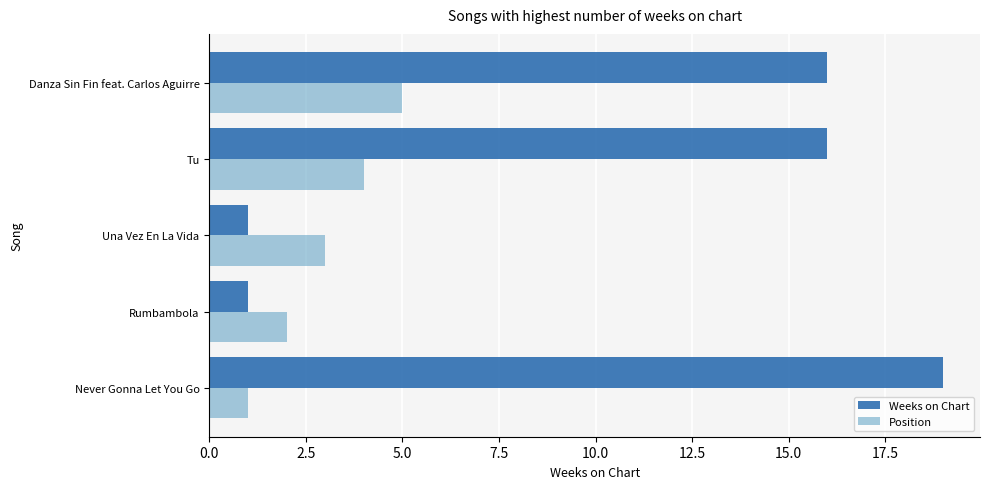

What is the greatest value displayed?

19